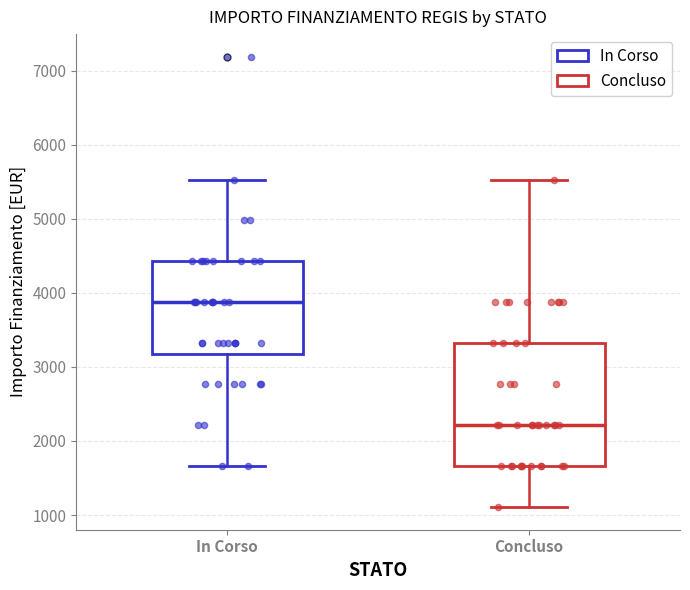

Reading left to right, read every box against the y-axis: the position of its median line, the range the box covers, and the ends of its whiskers. The values are not printed on the chart, so give them approximately, as read against the axis.

In Corso: median 3900, box 3200 to 4400, whiskers 1700 to 5500
Concluso: median 2200, box 1700 to 3300, whiskers 1100 to 5500